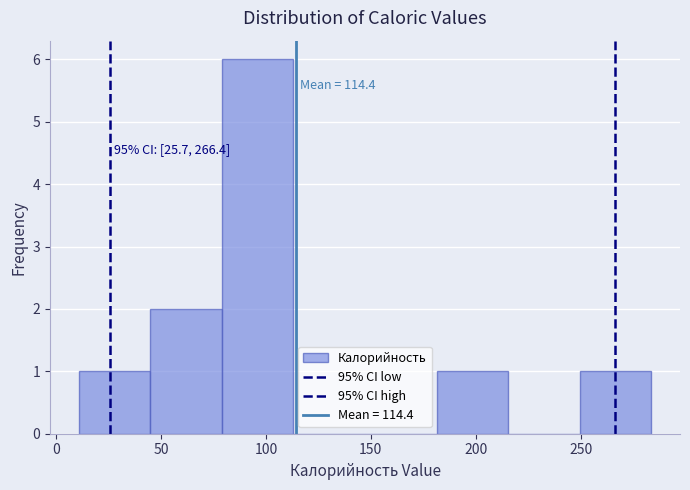

Which range on the x-axis has the tallest bar?

80 to 115